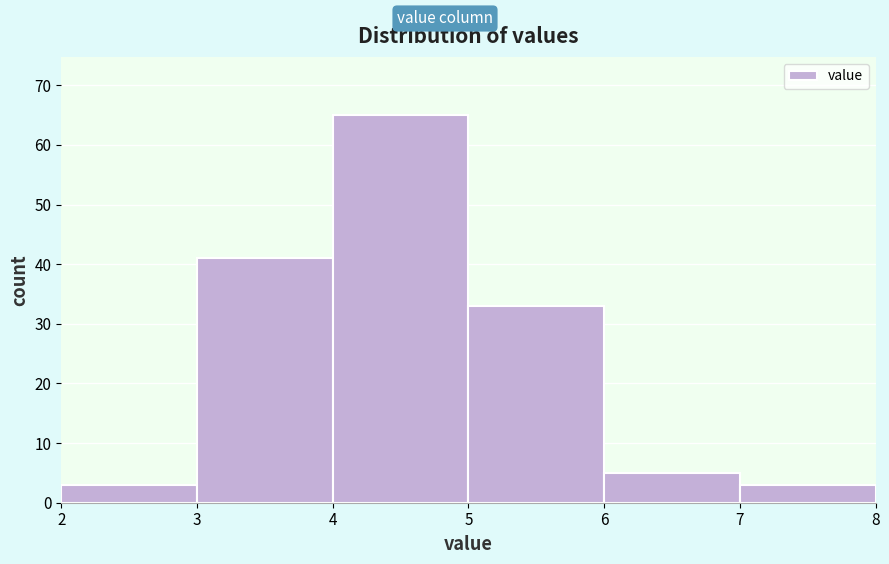

Reading left to right, list every bar in this chart as the range it spans on the x-axis followed by its height. The values are not printed on the chart, so give them approximately, as read against the axis.

2 to 3: 3
3 to 4: 41
4 to 5: 65
5 to 6: 33
6 to 7: 5
7 to 8: 3